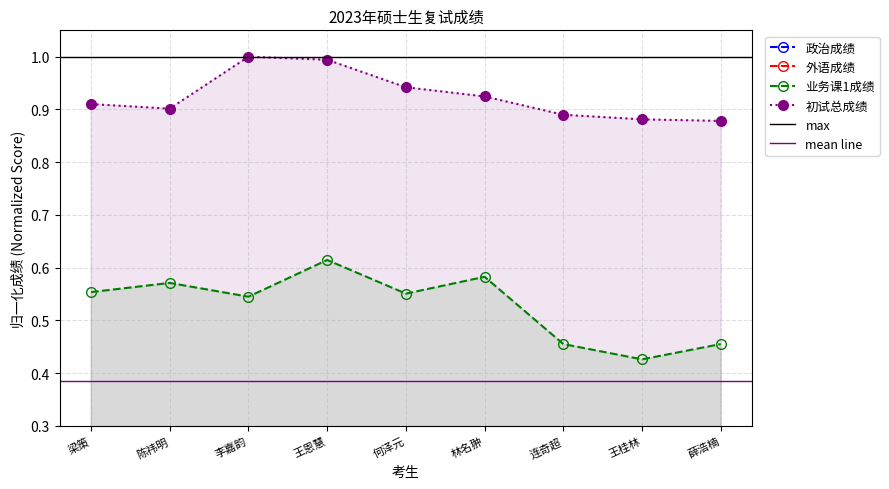

True or false: 初试总成绩 and 外语成绩 intersect in this chart.

False